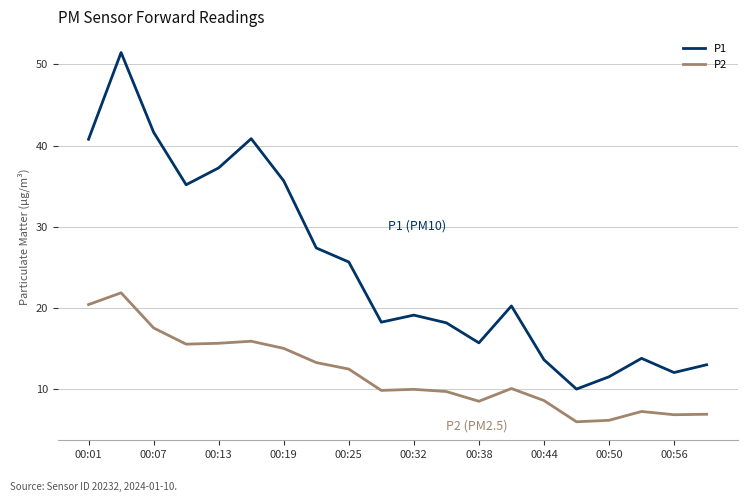

True or false: P1 and P2 cross at least once.

False